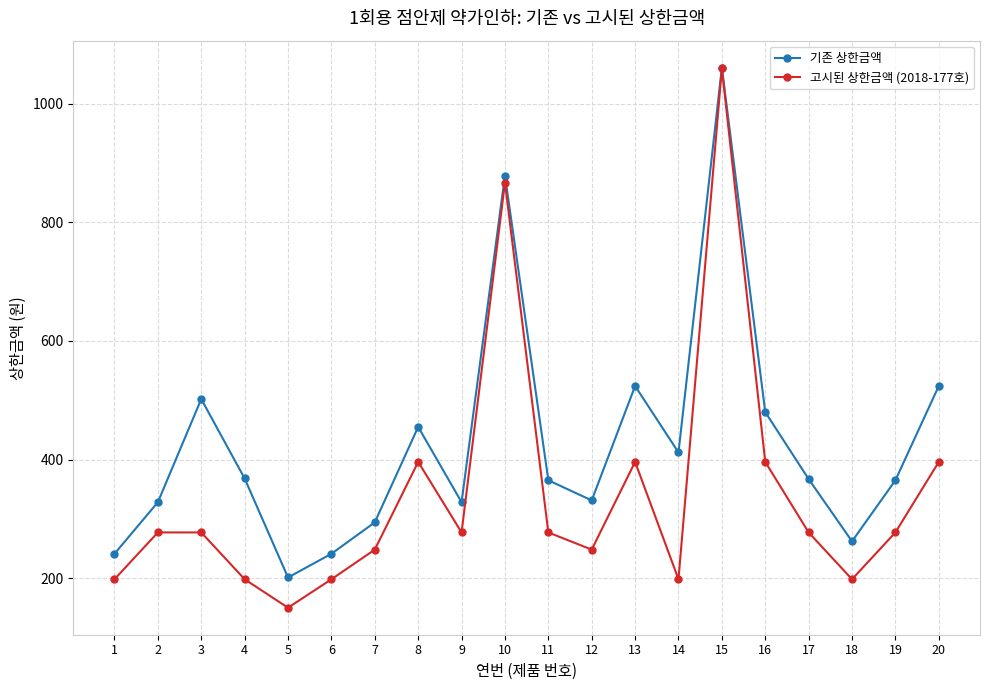

How many lines are shown in the chart?

2